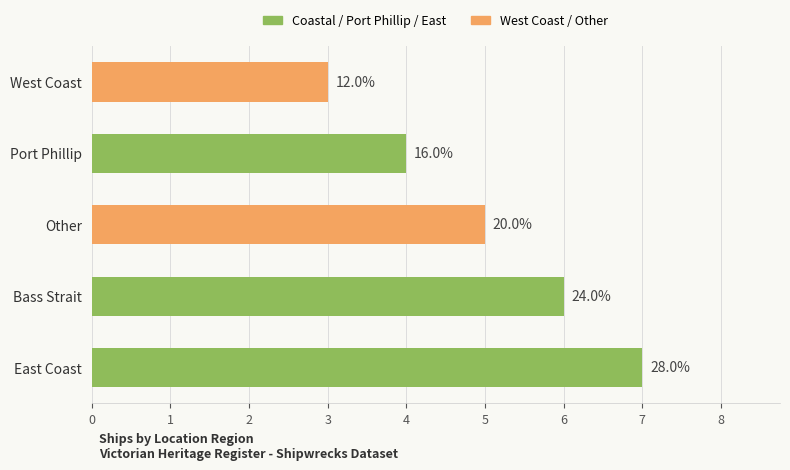

At which label is the value closest to 5?

Other